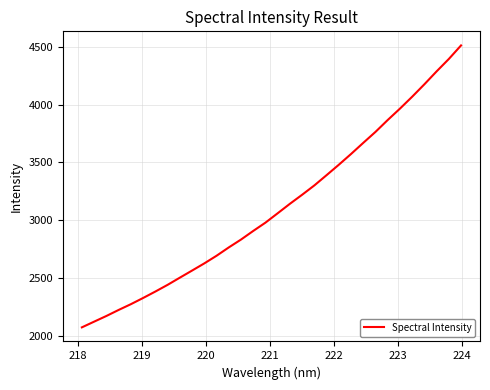

What is the greatest value displayed?

4512.4